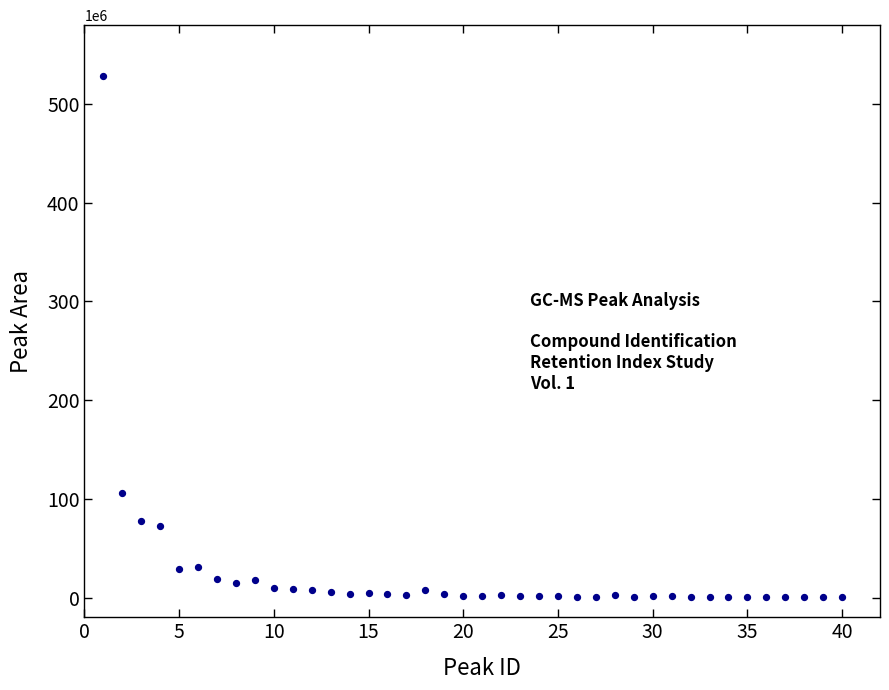

What is the range of Y values (max minus min)?

527623624